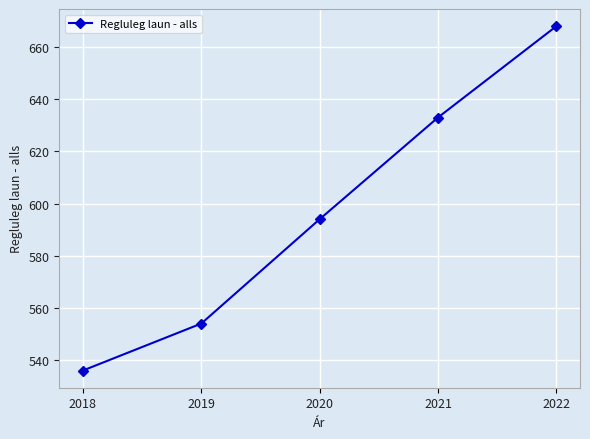

What is the sum of all values?

2985